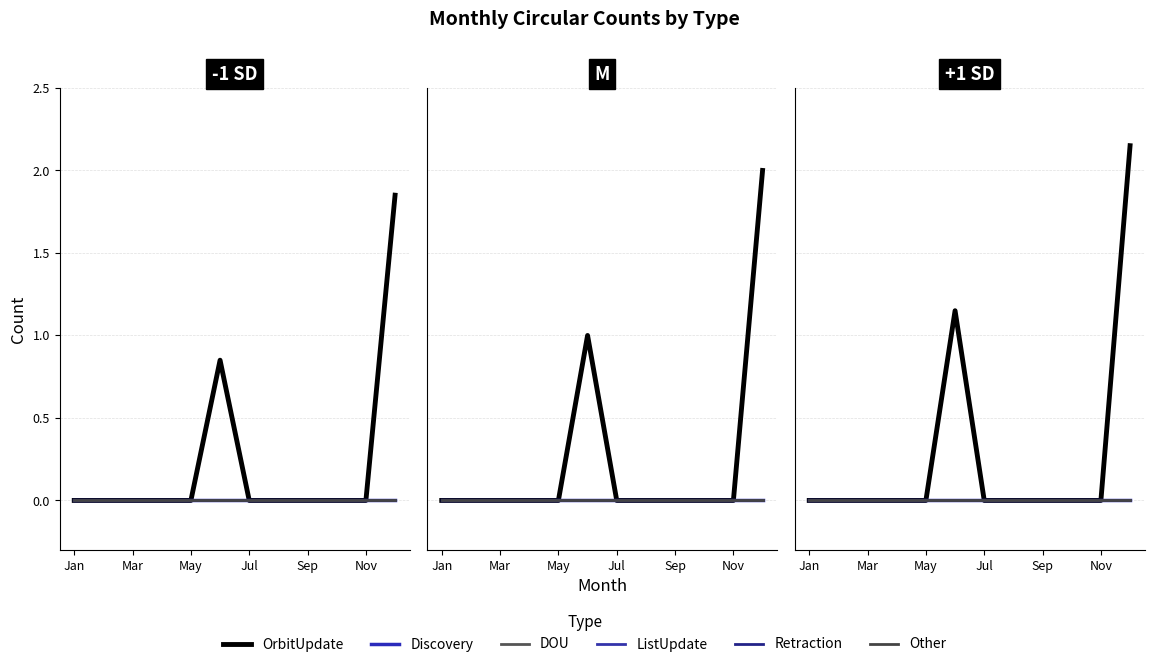

What is the average value of the OrbitUpdate series?

0.3